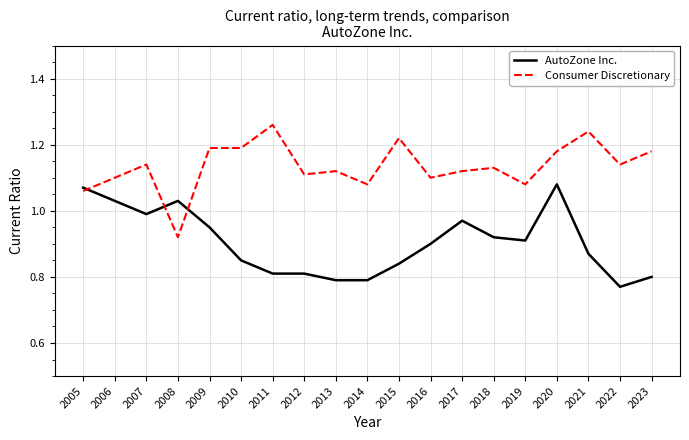

Which series changed the most between 2005 and 2017?

AutoZone Inc.